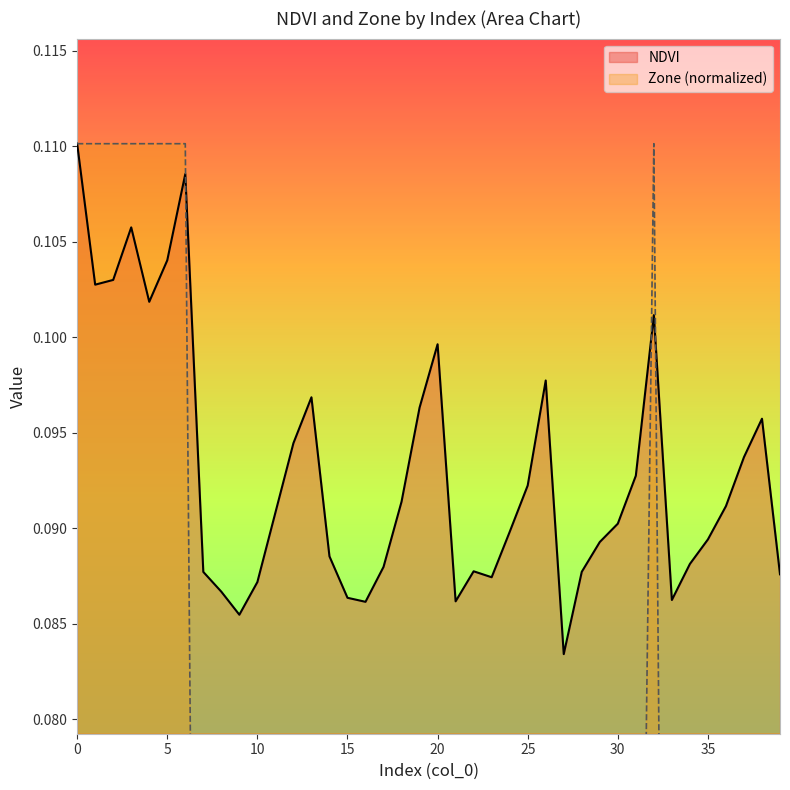

Rank the series by their maximum value, from lowest to highest.

NDVI, Zone